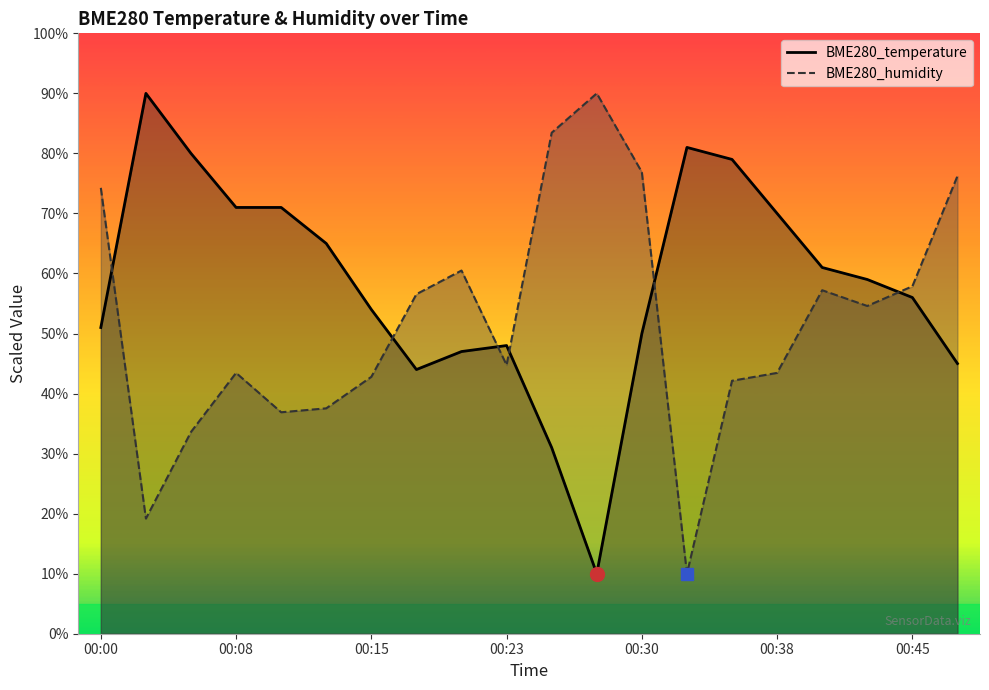

Reading right to left, transcribe all the data shown in this chart.

BME280_temperature: 45.0	56.0	59.0	61.0	70.0	79.0	81.0	50.0	10.0	31.0	48.0	47.0	44.0	54.0	65.0	71.0	71.0	80.0	90.0	51.0
BME280_humidity: 76.2	57.9	54.6	57.2	43.4	42.1	10.0	76.9	90.0	83.4	44.8	60.5	56.6	42.8	37.5	36.9	43.4	33.6	19.2	74.3